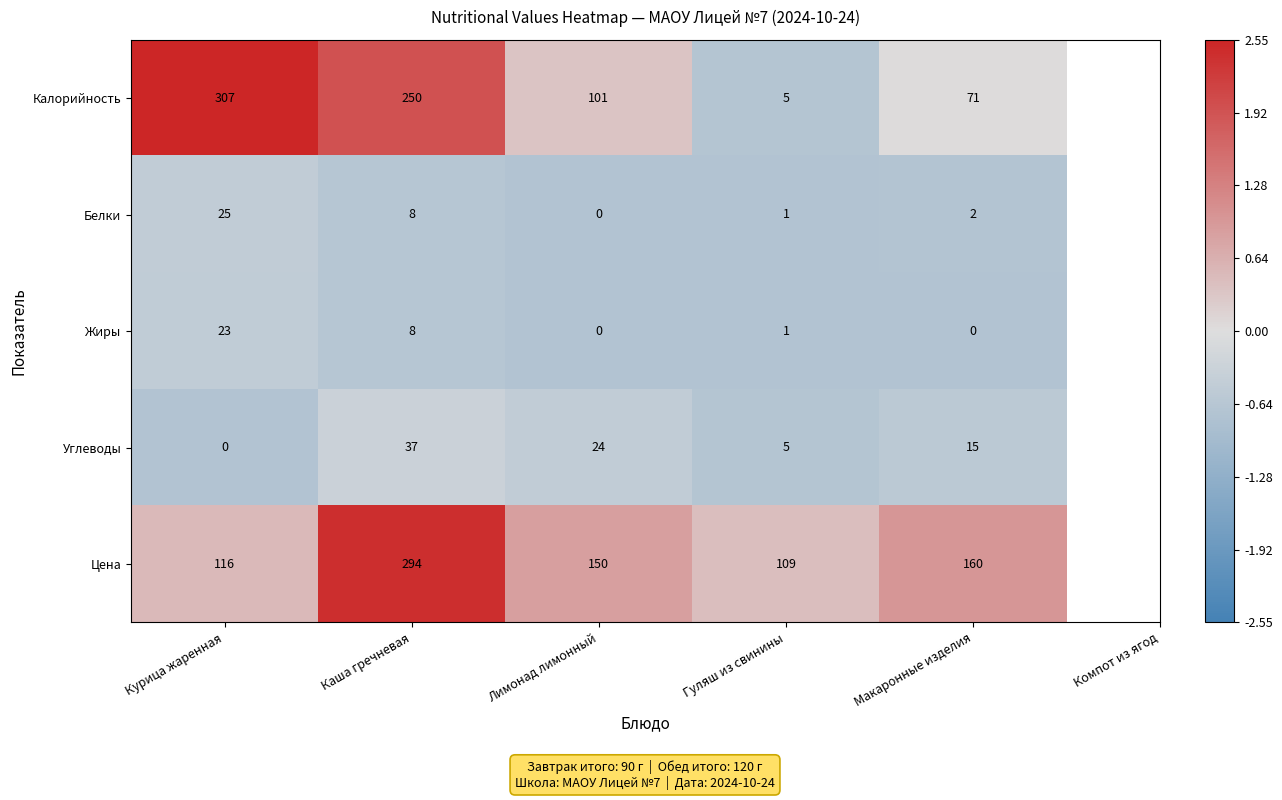

Rank the series at Курица жаренная from highest to lowest value.

Калорийность, Цена, Белки, Жиры, Углеводы